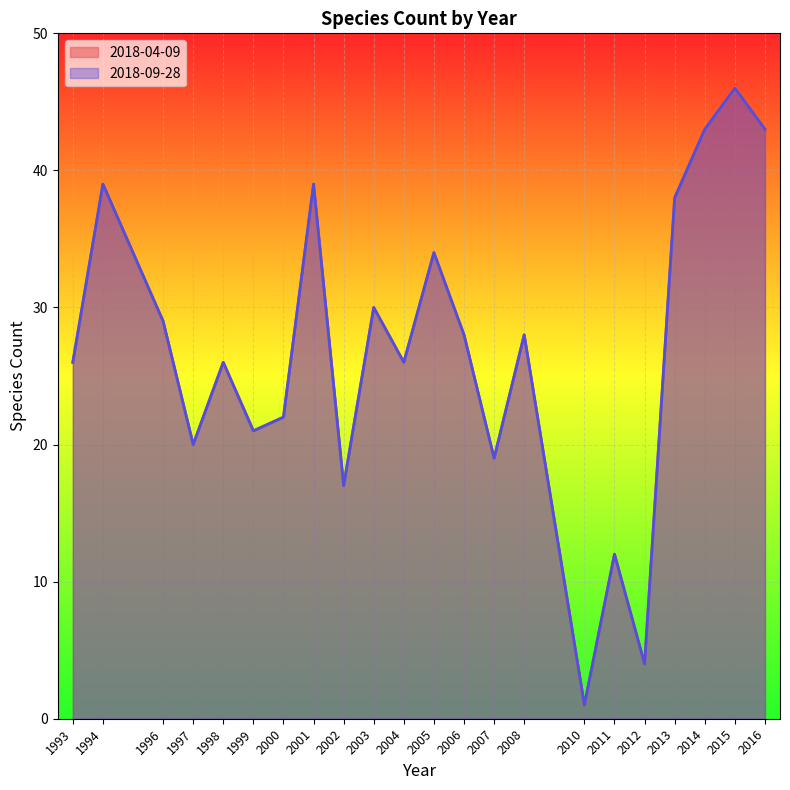

How many values in the 2018-04-09 series are below 28?

11